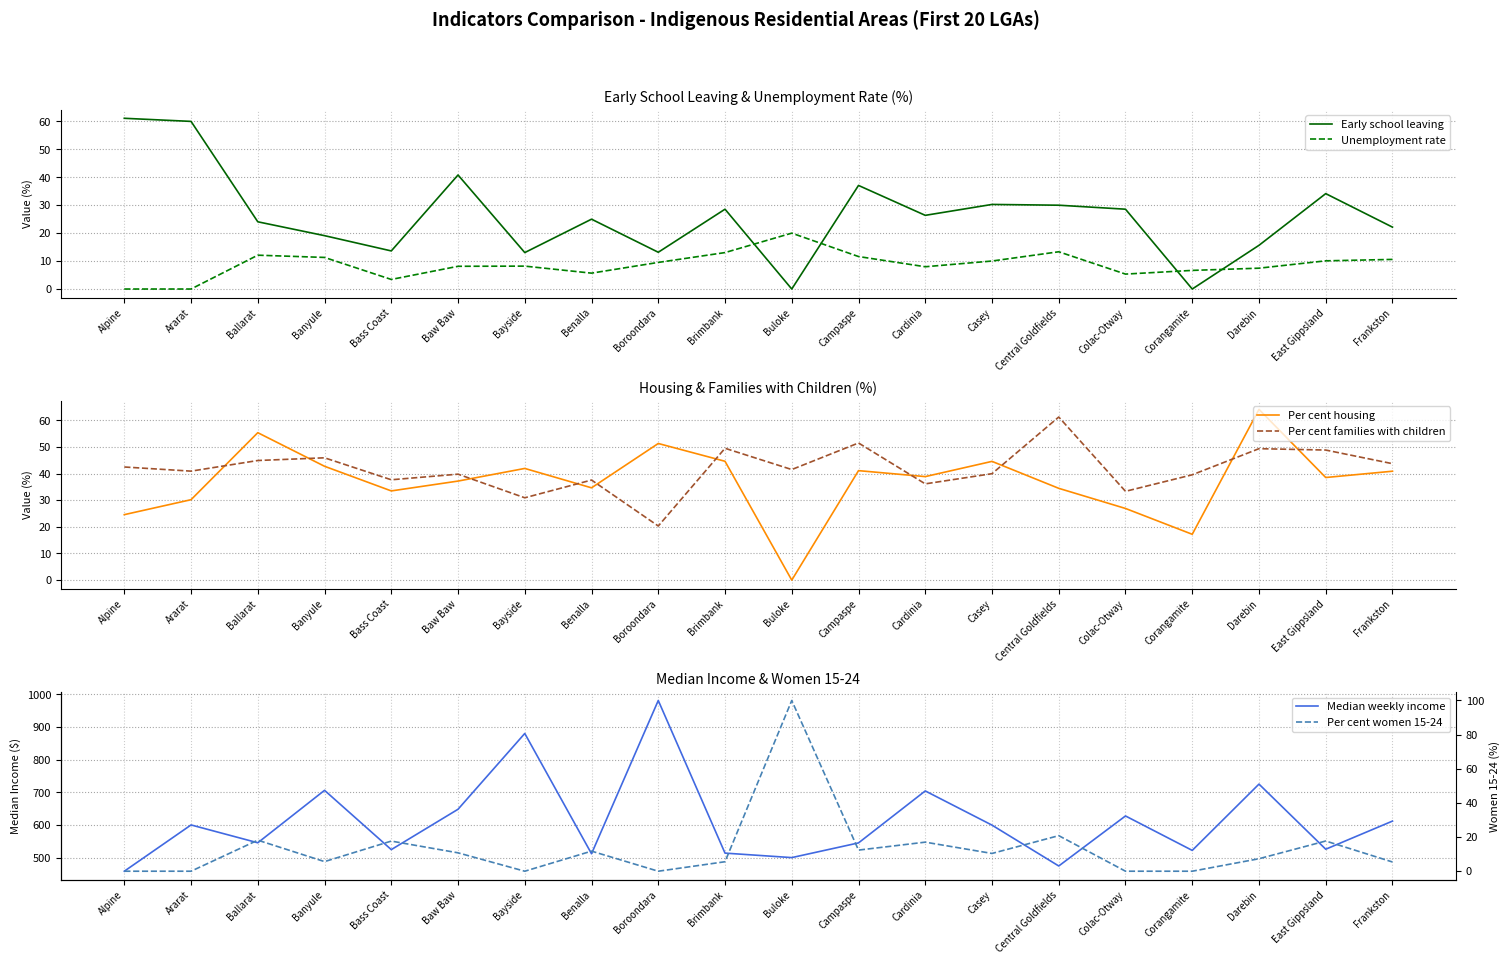

How many interior local peaks does the Unemployment rate series have?

4